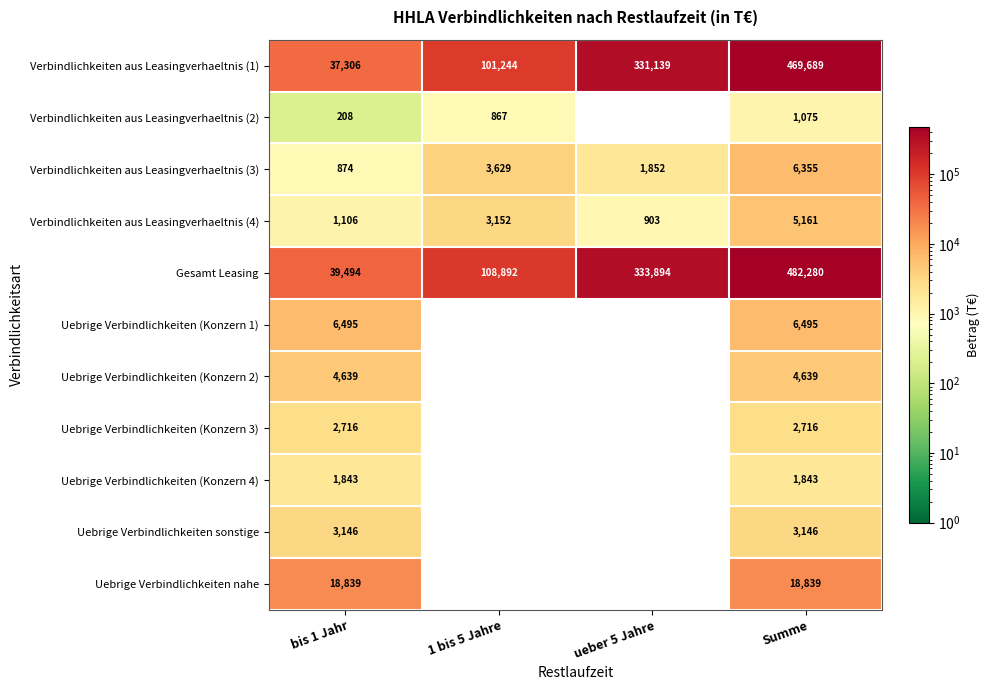

What is the total value across all series at 1 bis 5 Jahre?

217784